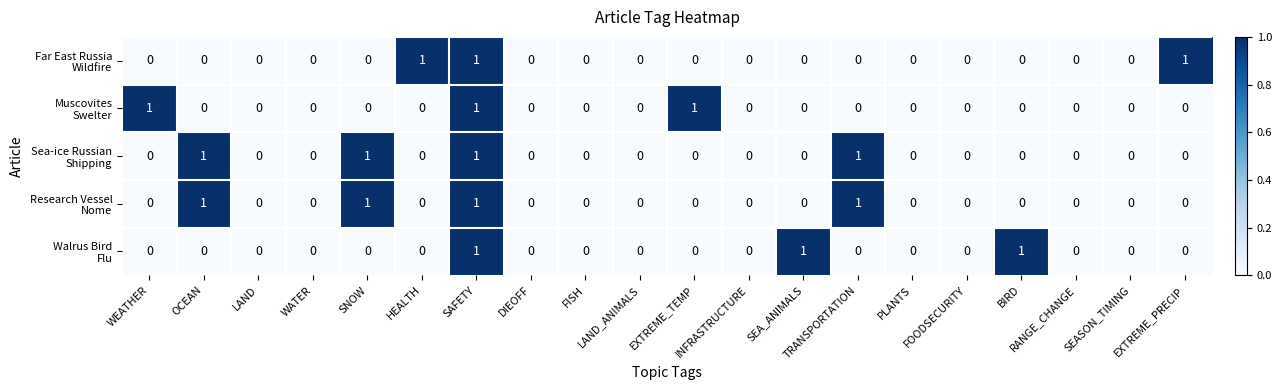

At which category is the sum across all series the highest?

SAFETY